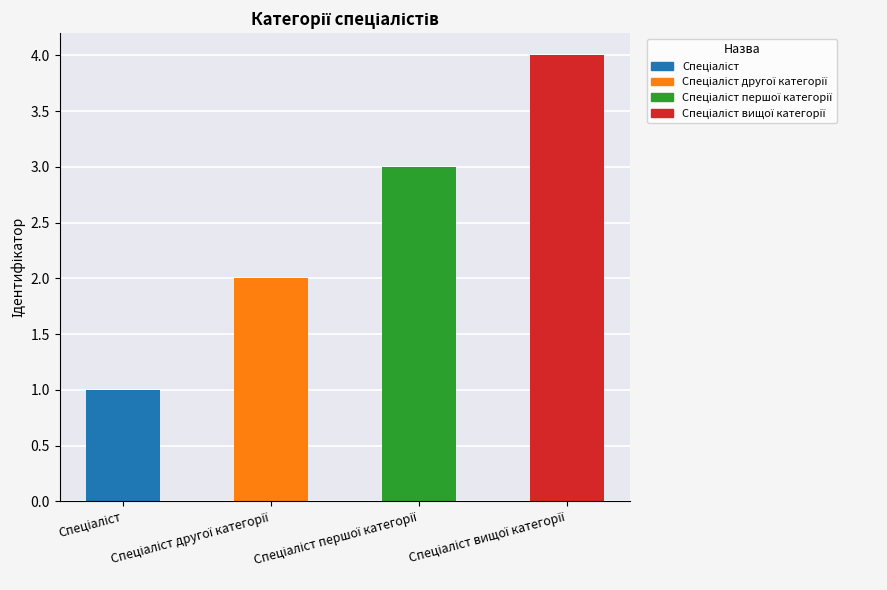

What is the maximum value shown in the chart?

4